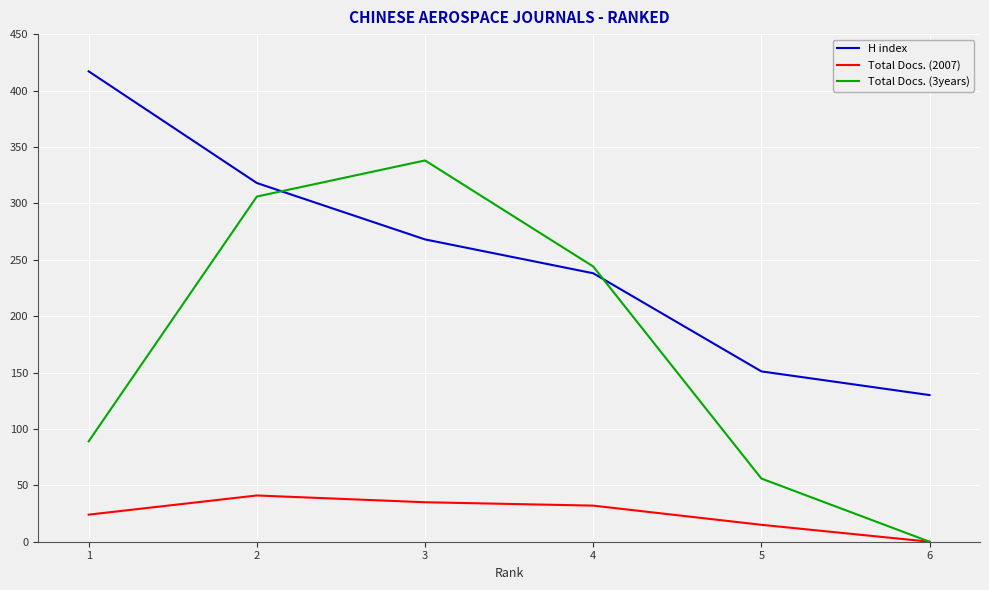

Which series has the largest total across all categories?

H index